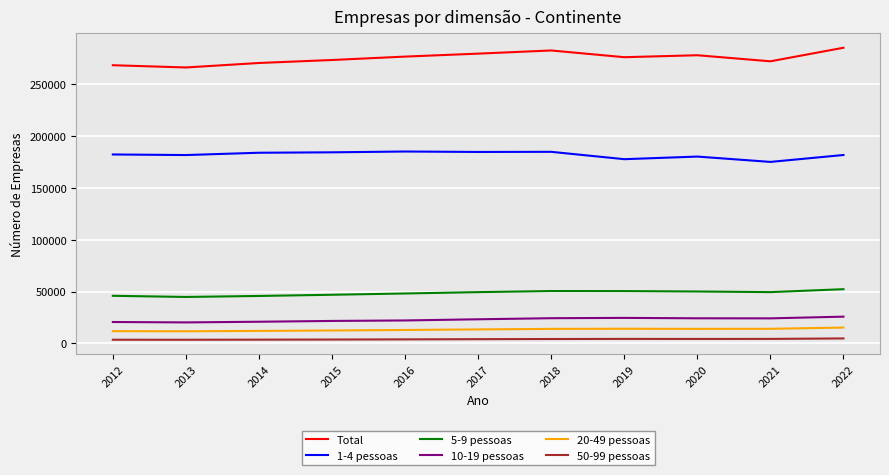

Does the chart have visible grid lines?

Yes